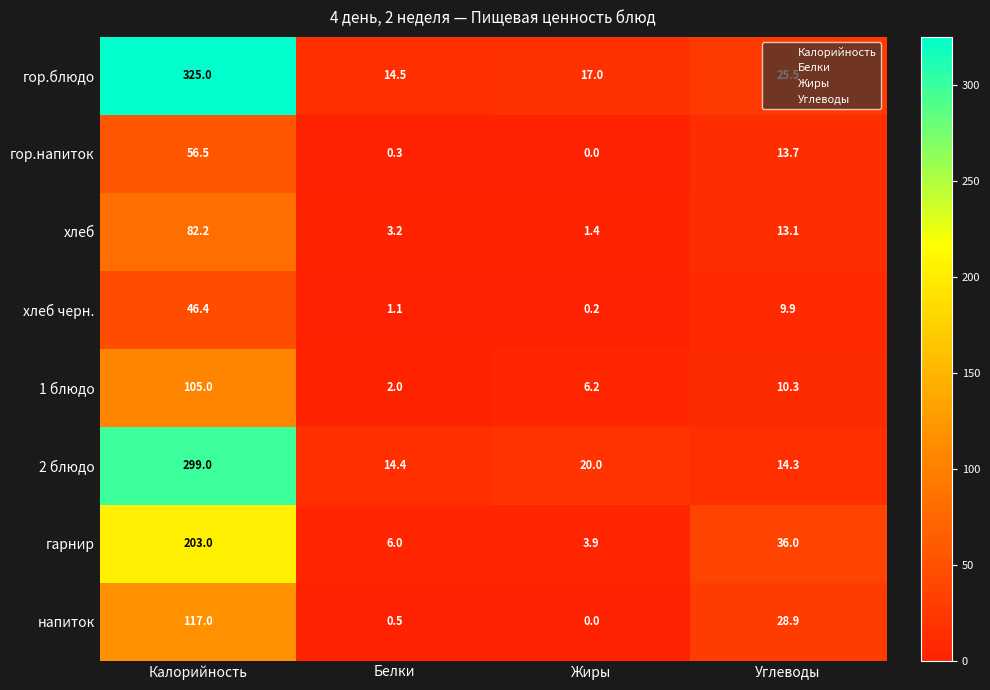

What value does the хлеб черн. series have at Калорийность?

46.4